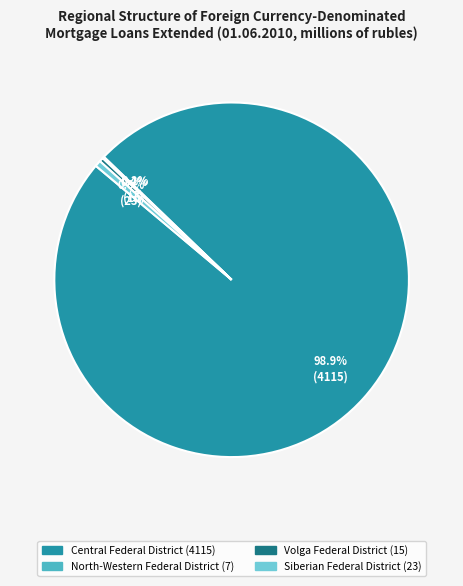

Is there a majority slice in this chart?

Yes